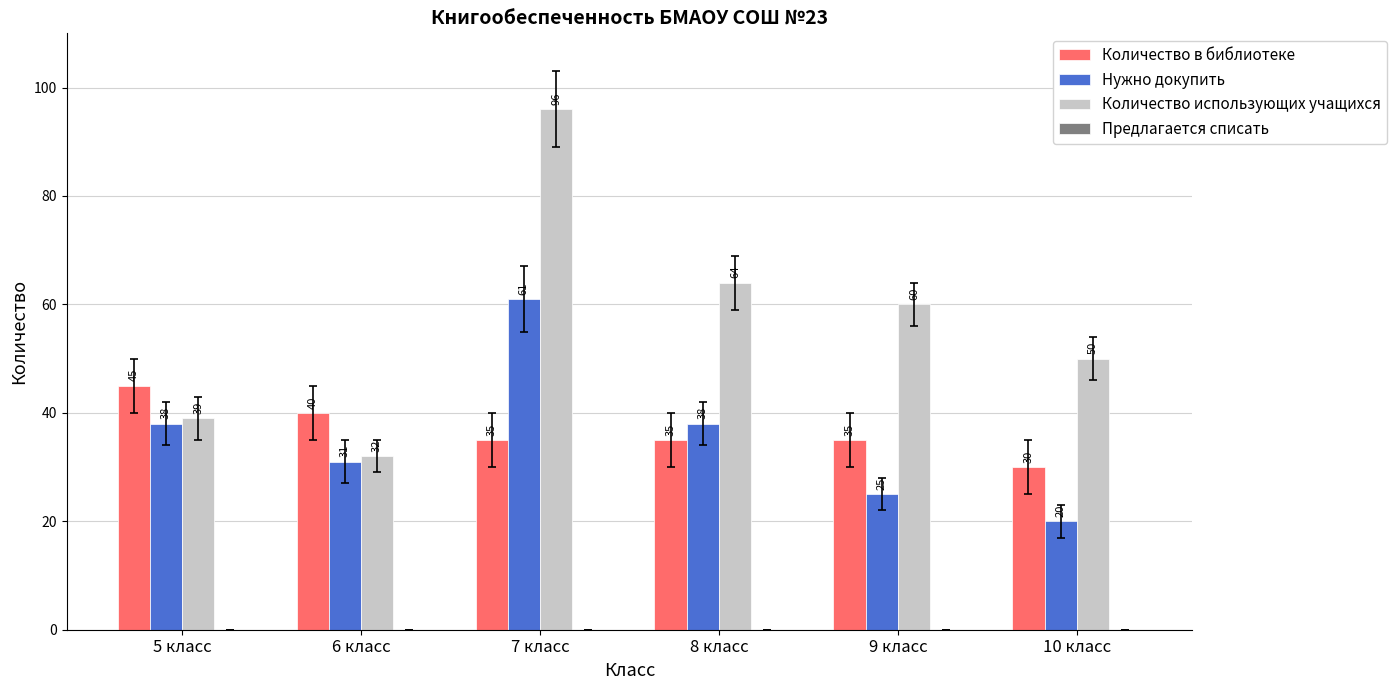

Reading left to right, what are all the values shown in this chart?

Количество в библиотеке: 45	40	35	35	35	30
Нужно докупить: 38	31	61	38	25	20
Количество использующих учащихся: 39	32	96	64	60	50